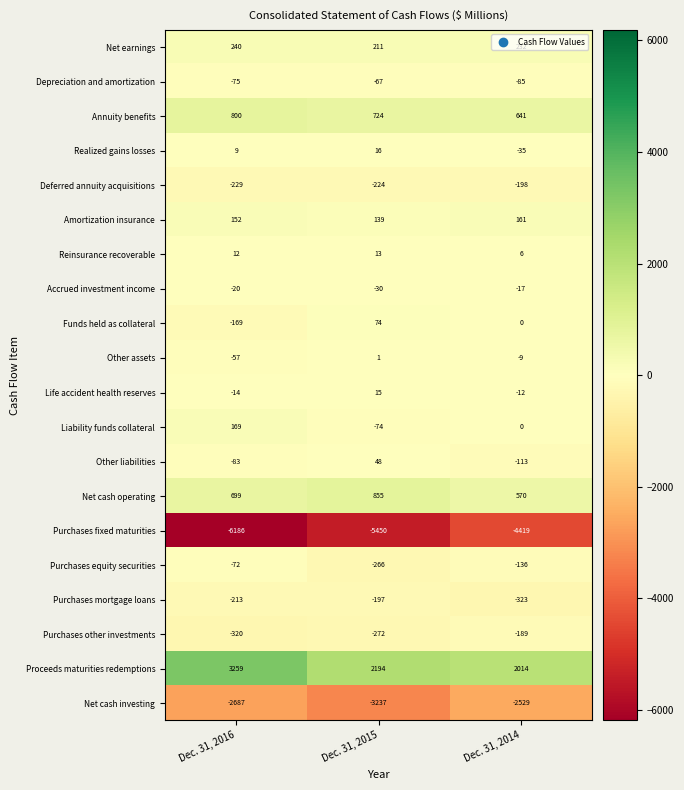

At which category is the sum across all series the highest?

Dec. 31, 2014